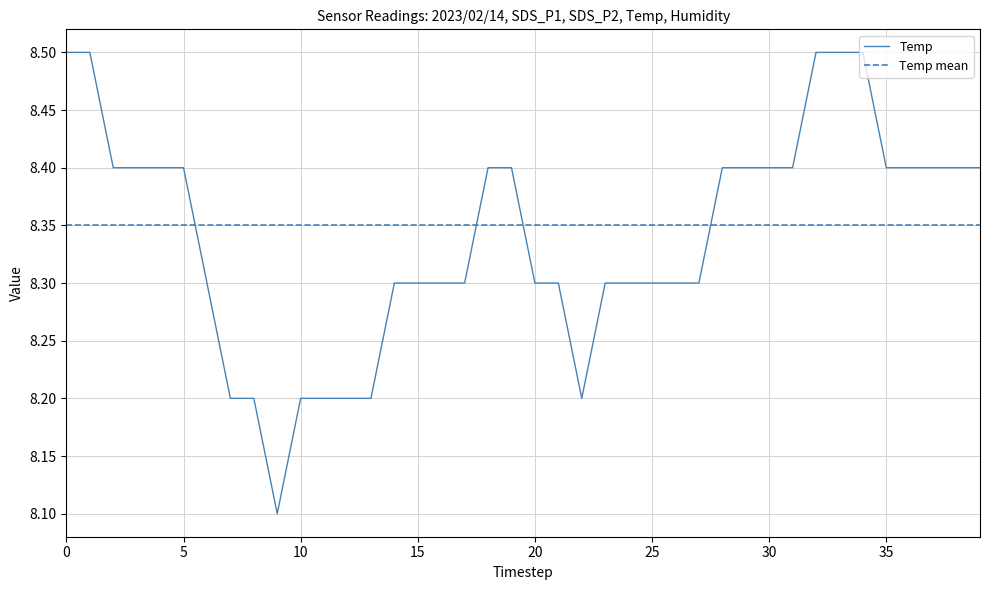

Which series ends up on top after the final intersection of Temp mean and Temp?

Temp